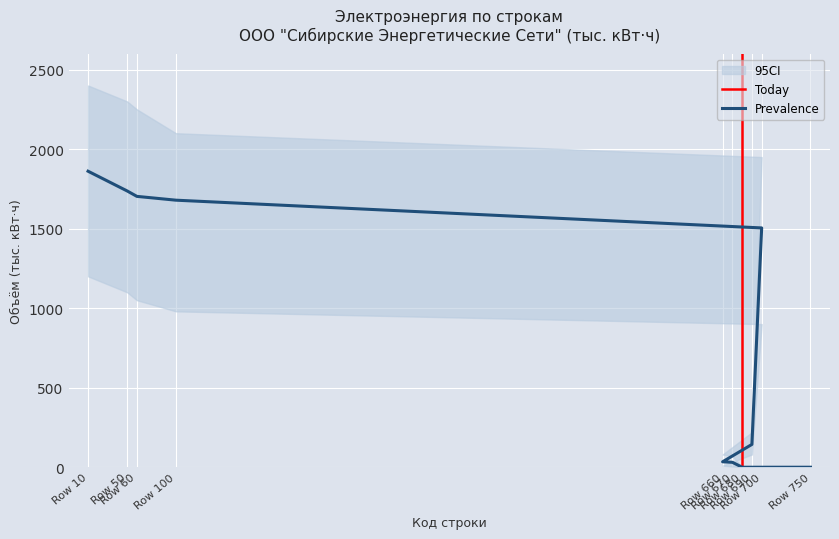

True or false: CI_lower and Prevalence cross at least once.

False